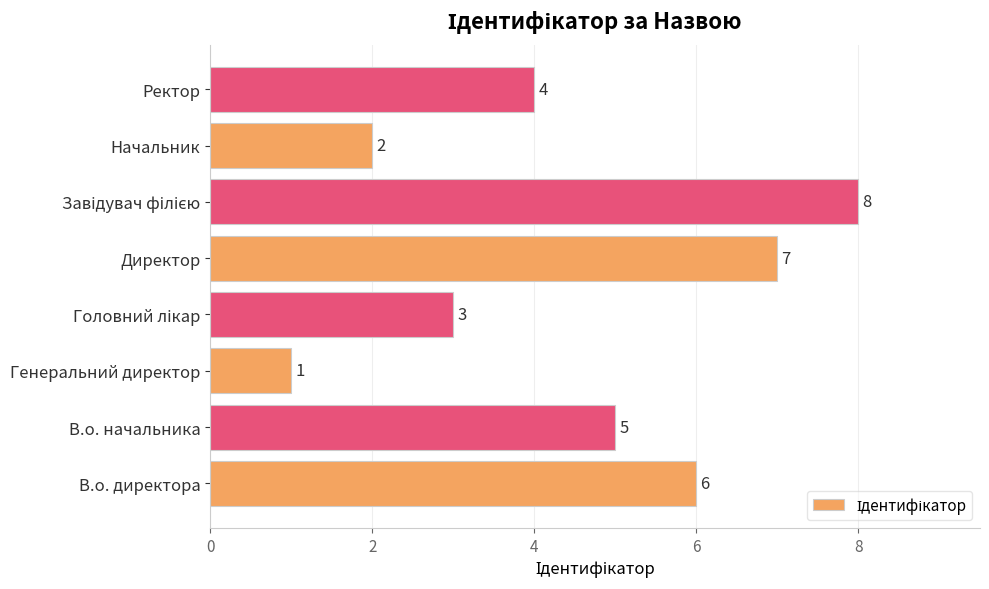

Reading top to bottom, list all the values displayed in this chart.

4	2	8	7	3	1	5	6